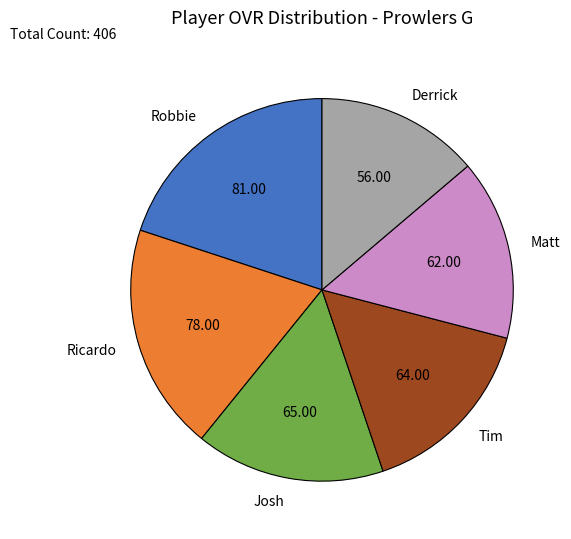

What is the ratio of the value at Josh to the value at Tim?

1.0